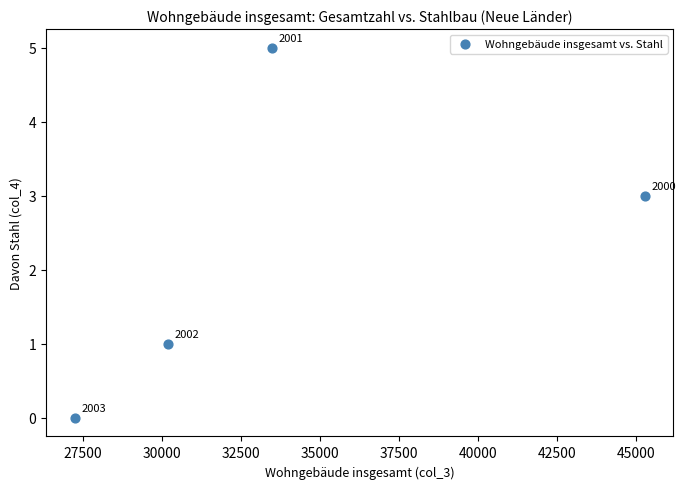

What is the average X value?

34048